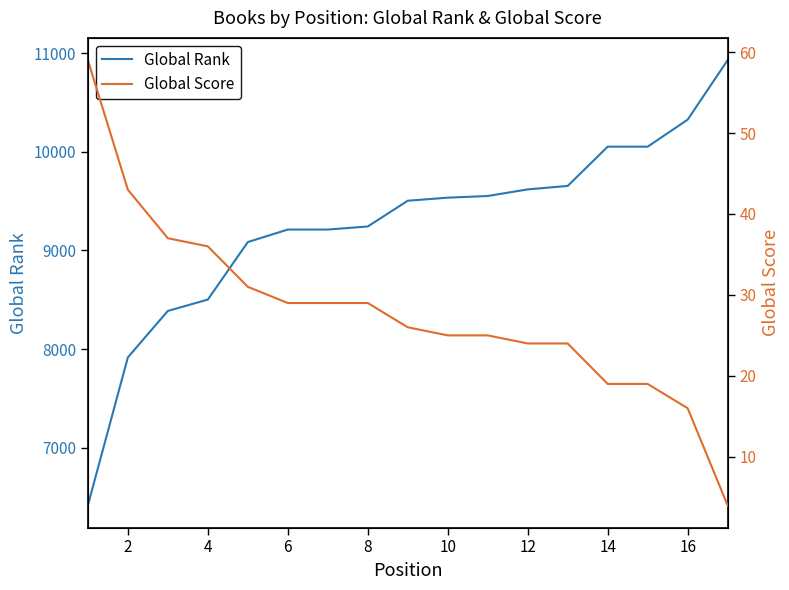

Does the chart display data point markers on the line(s)?

No